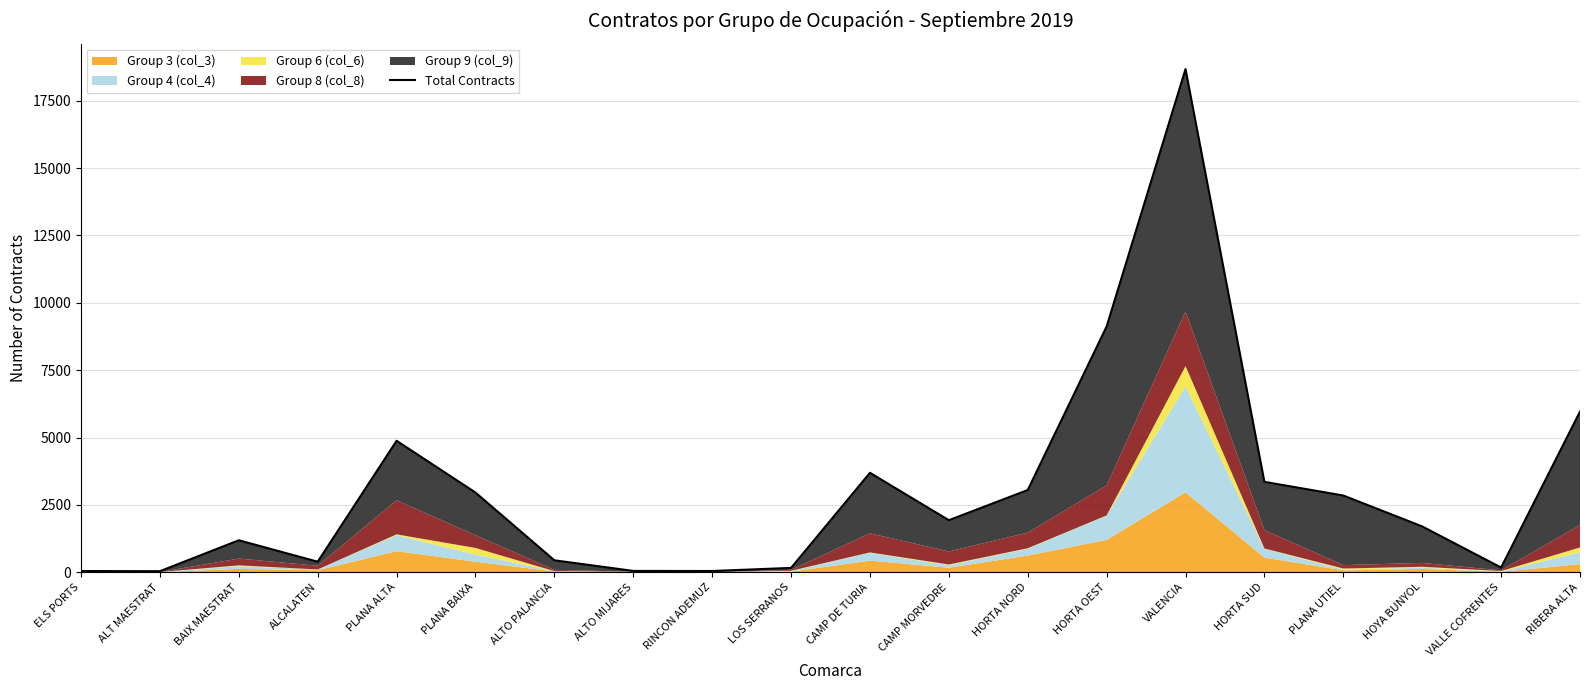

At which category does the chart reach its peak across all series?

VALENCIA